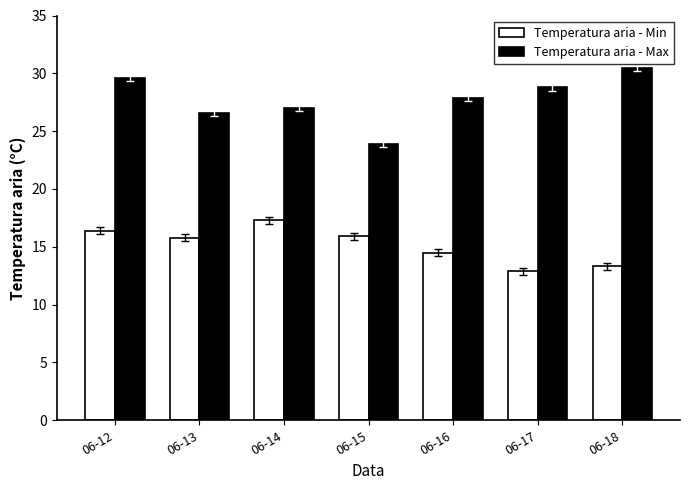

Is it true that Temperatura aria - Min equals 8.8 at 06-18?

False